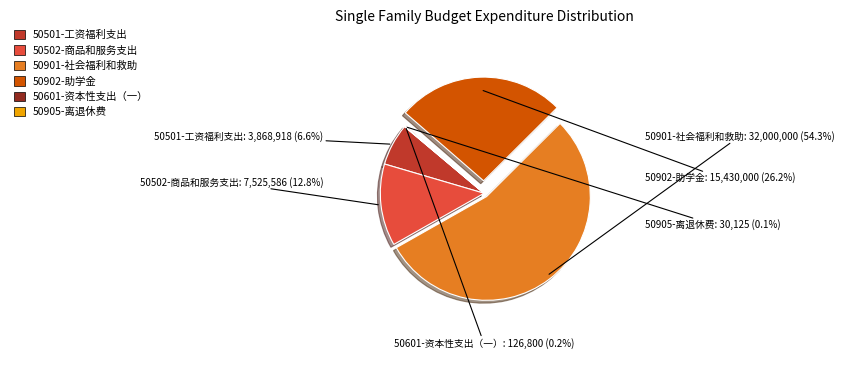

To the nearest percent, what percentage of the pie is 50901-社会福利和救助?

54%